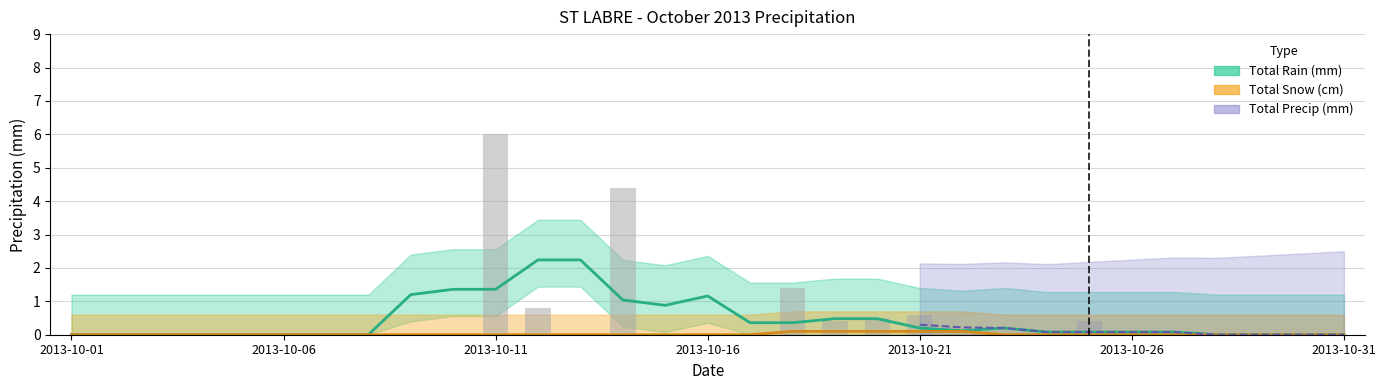

What is the greatest value displayed?

6.0